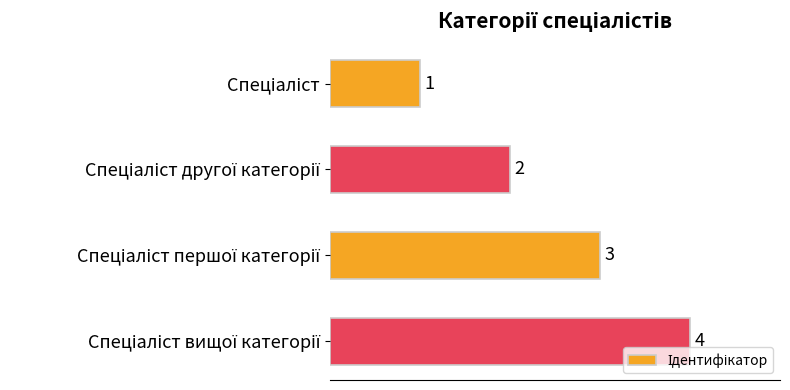

Count the number of data series in this chart.

1